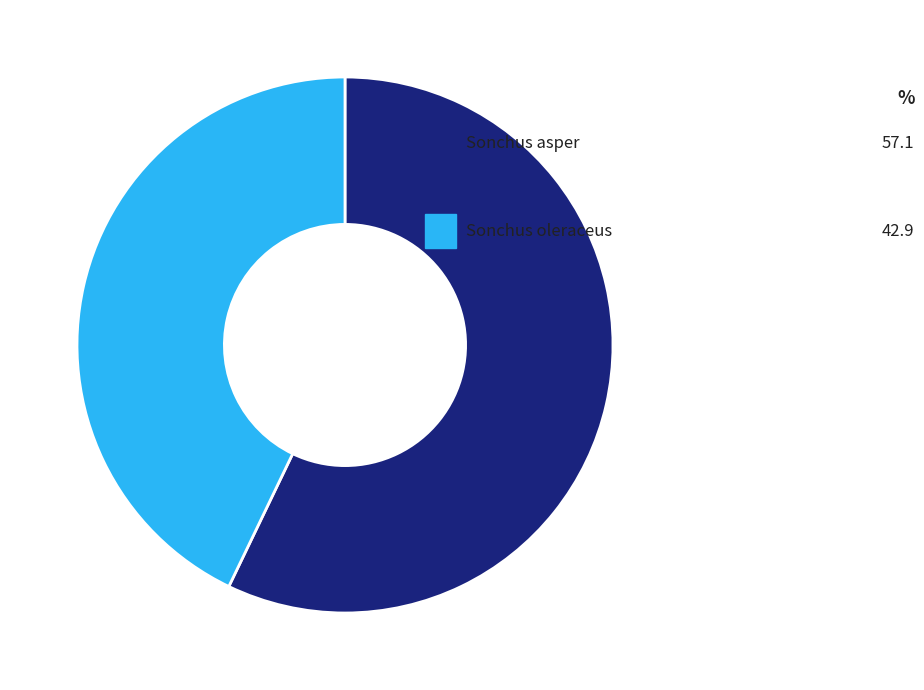

How many slices are in this pie chart?

2